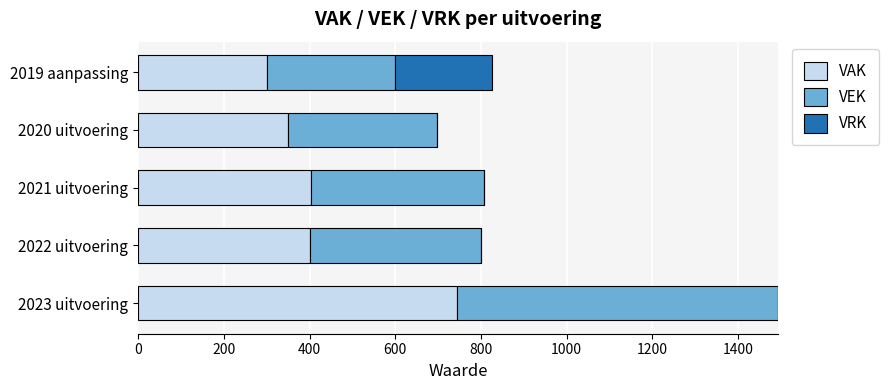

What is the total value across all series at 2022 uitvoering?

800